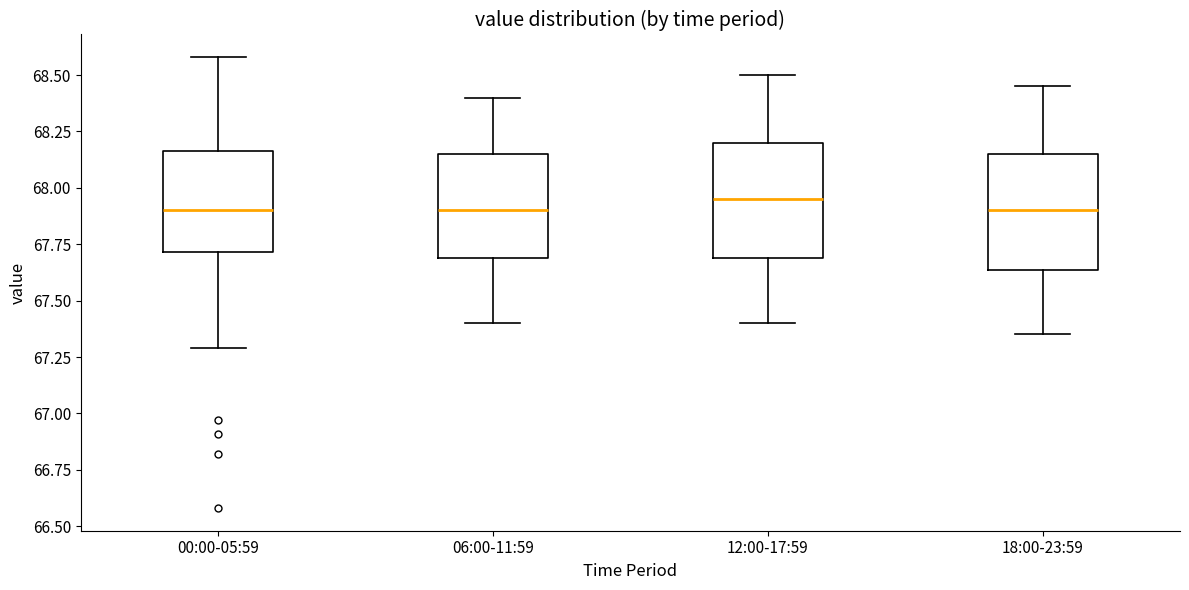

Where does the lower whisker of the box for 06:00-11:59 end on the y-axis? The values are not printed on the chart, so give them approximately, as read against the axis.

67.40